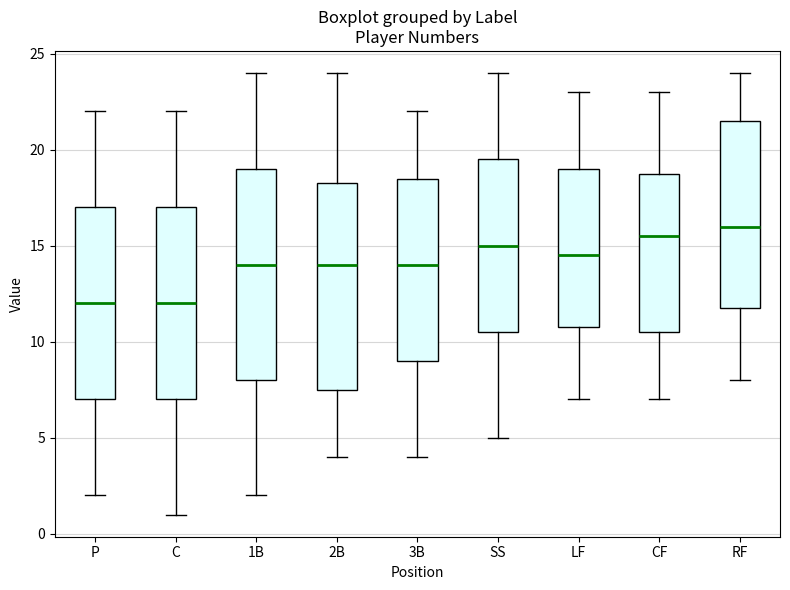

Reading left to right, read every box against the y-axis: the position of its median line, the range the box covers, and the ends of its whiskers. The values are not printed on the chart, so give them approximately, as read against the axis.

P: median 12.0, box 7.0 to 17.0, whiskers 2.0 to 22.0
C: median 12.0, box 7.0 to 17.0, whiskers 1.0 to 22.0
1B: median 14.0, box 8.0 to 19.0, whiskers 2.0 to 24.0
2B: median 14.0, box 7.5 to 18.5, whiskers 4.0 to 24.0
3B: median 14.0, box 9.0 to 18.5, whiskers 4.0 to 22.0
SS: median 15.0, box 10.5 to 19.5, whiskers 5.0 to 24.0
LF: median 14.5, box 11.0 to 19.0, whiskers 7.0 to 23.0
CF: median 15.5, box 10.5 to 19.0, whiskers 7.0 to 23.0
RF: median 16.0, box 12.0 to 21.5, whiskers 8.0 to 24.0